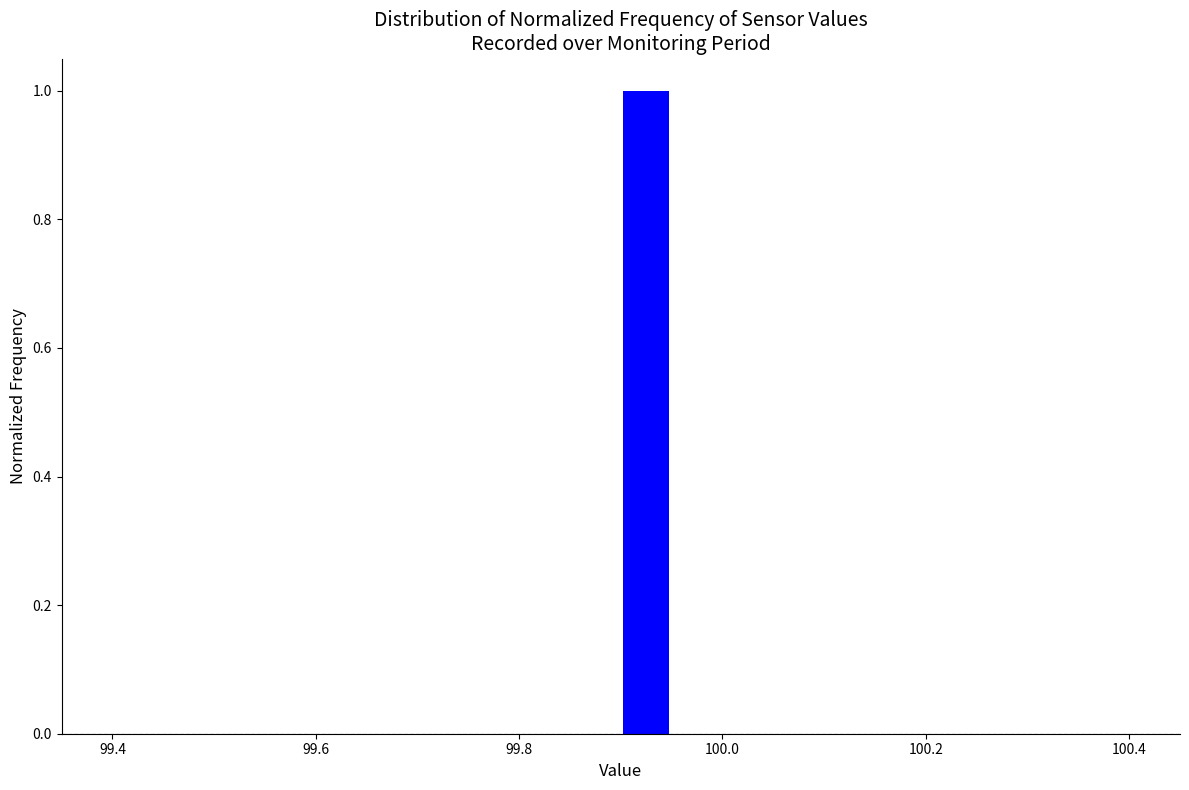

Read against the x-axis, roughly where is the centre of the tallest bar?

99.92